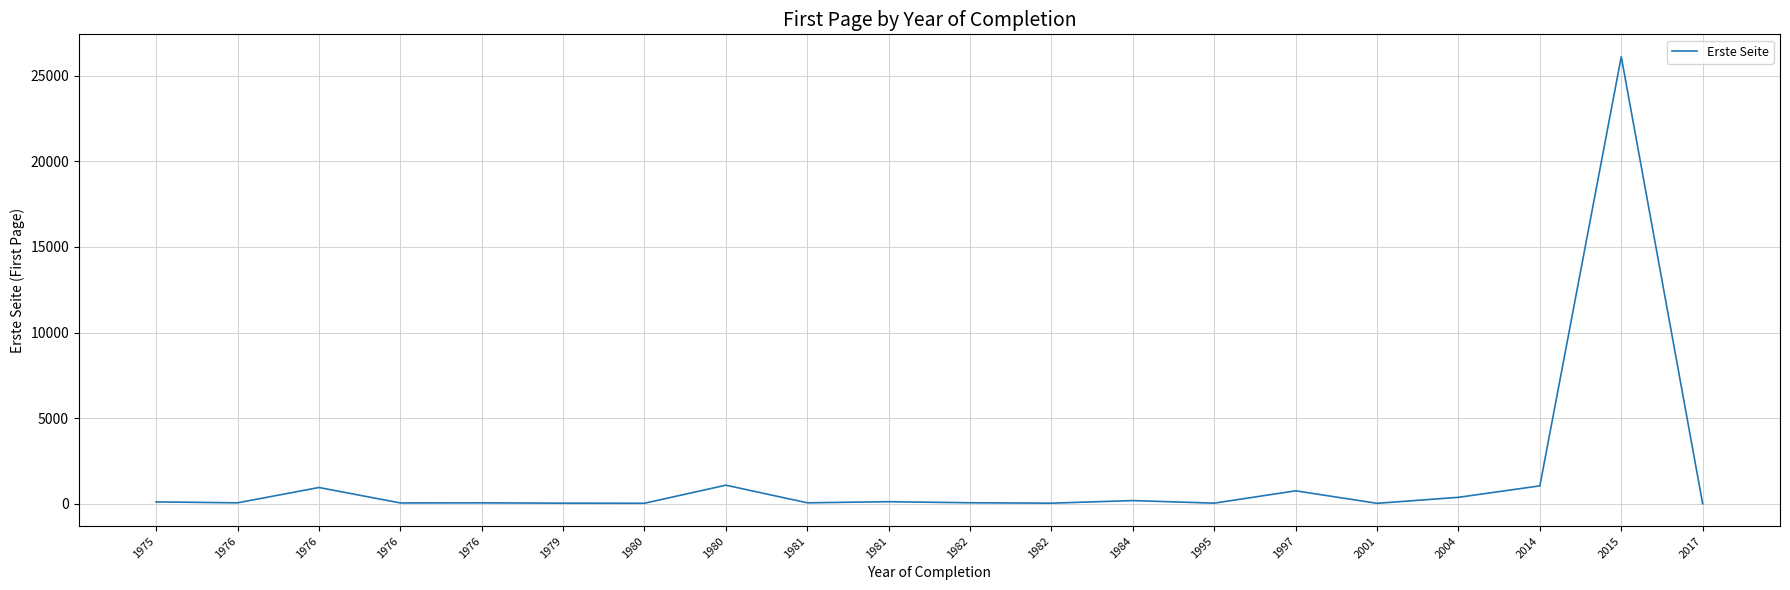

Is this an area chart (filled region under the line)?

No